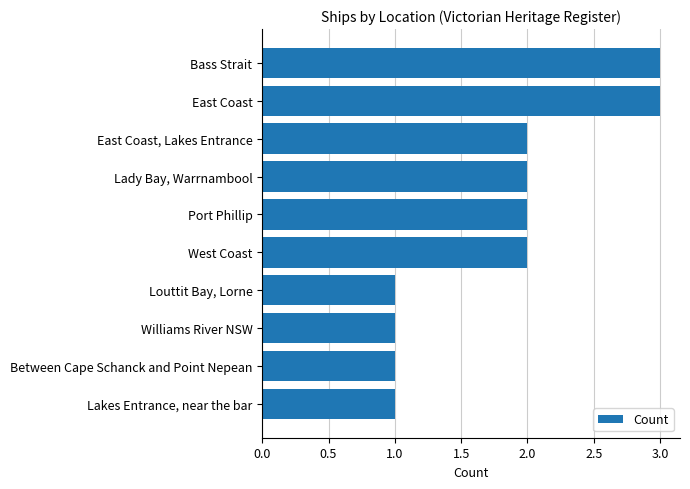

Which has a higher value, East Coast, Lakes Entrance or Louttit Bay, Lorne?

East Coast, Lakes Entrance